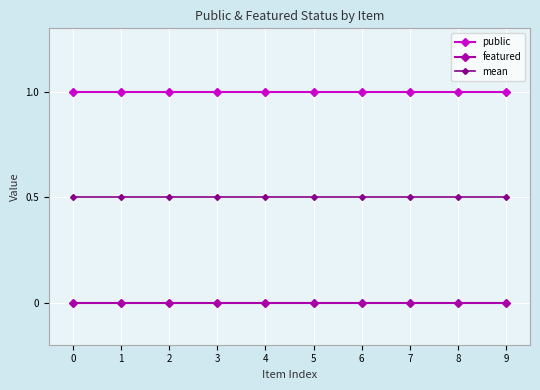

What is the difference between the highest and lowest values at 3?

1.0